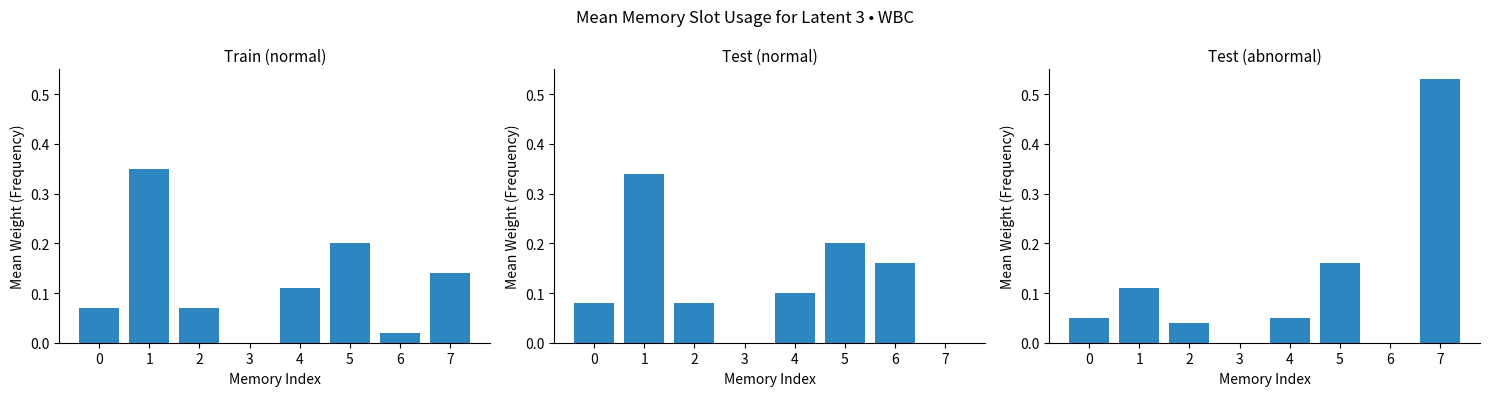

Where is Train (normal) nearest to the value 0?

3